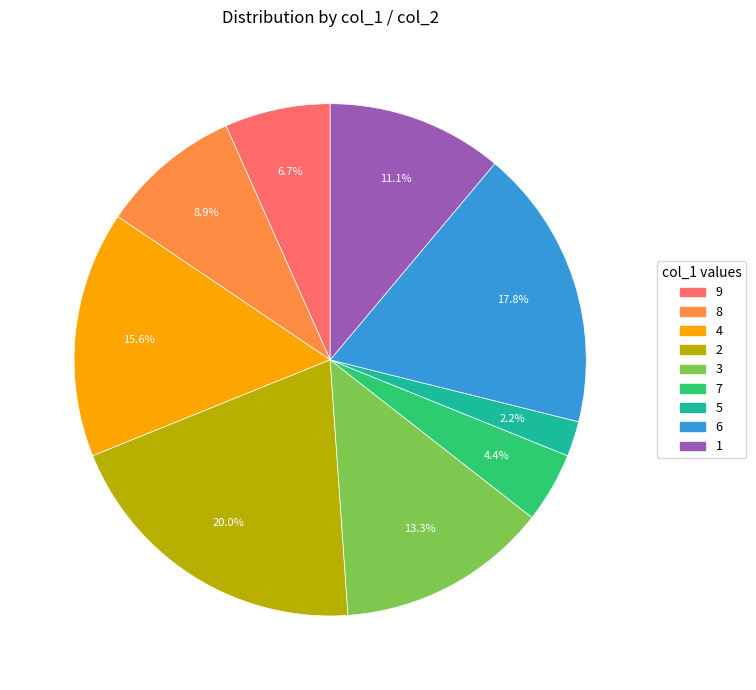

True or false: 4 accounts for 1% of the total.

False